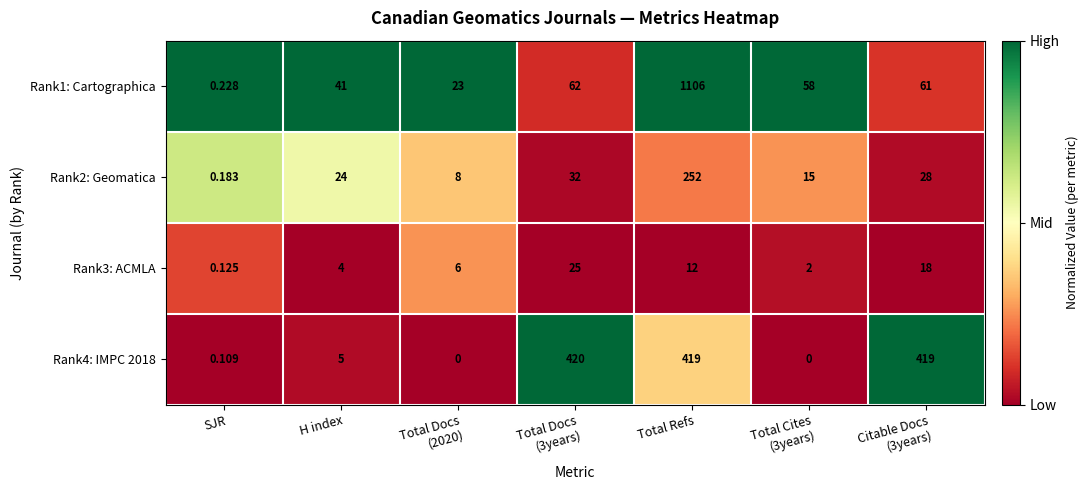

Is the value of Rank2: Geomatica at H index greater than the value of Rank4: IMPC 2018 at H index?

Yes